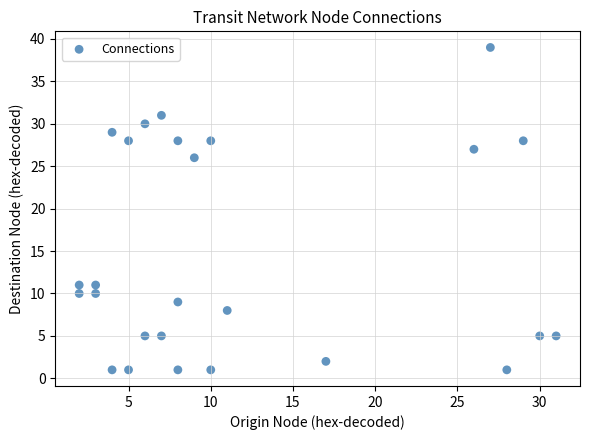

What is the range of X values (max minus min)?

29